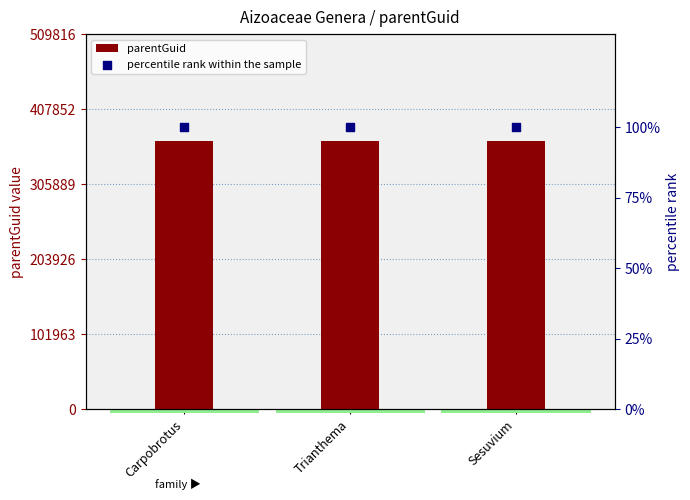

At how many categories does at least one series exceed 197843?

3